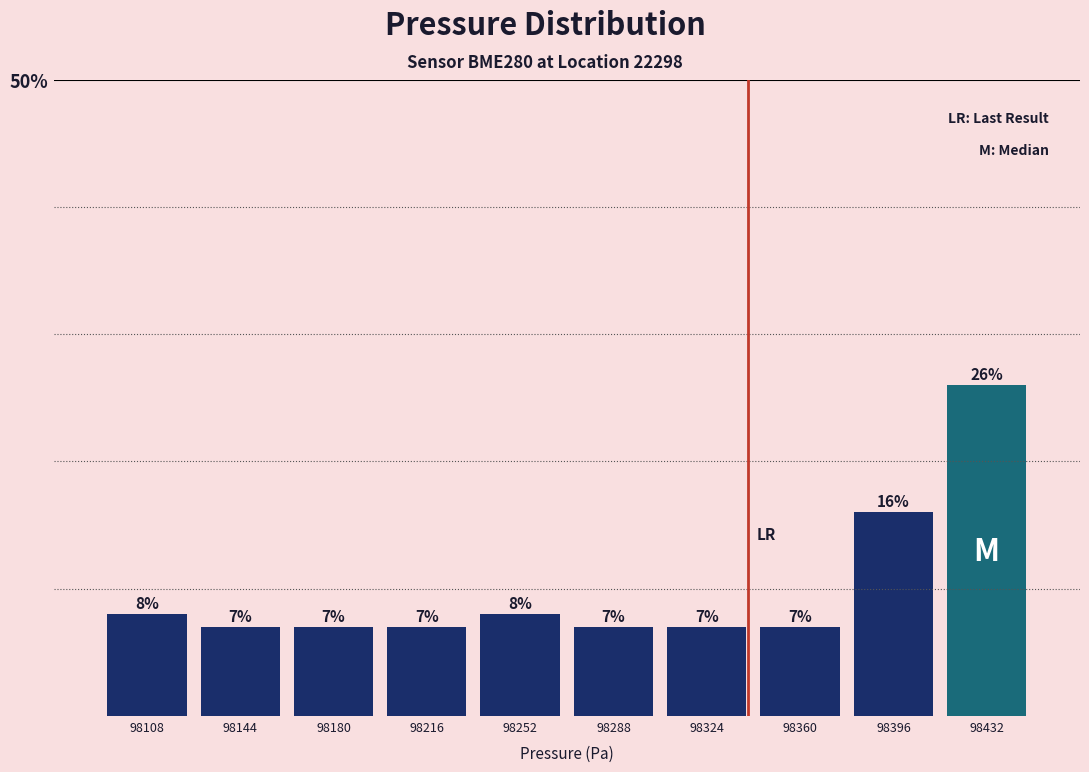

Reading left to right, what are all the values shown in this chart?

8.0	7.0	7.0	7.0	8.0	7.0	7.0	7.0	16.0	26.0